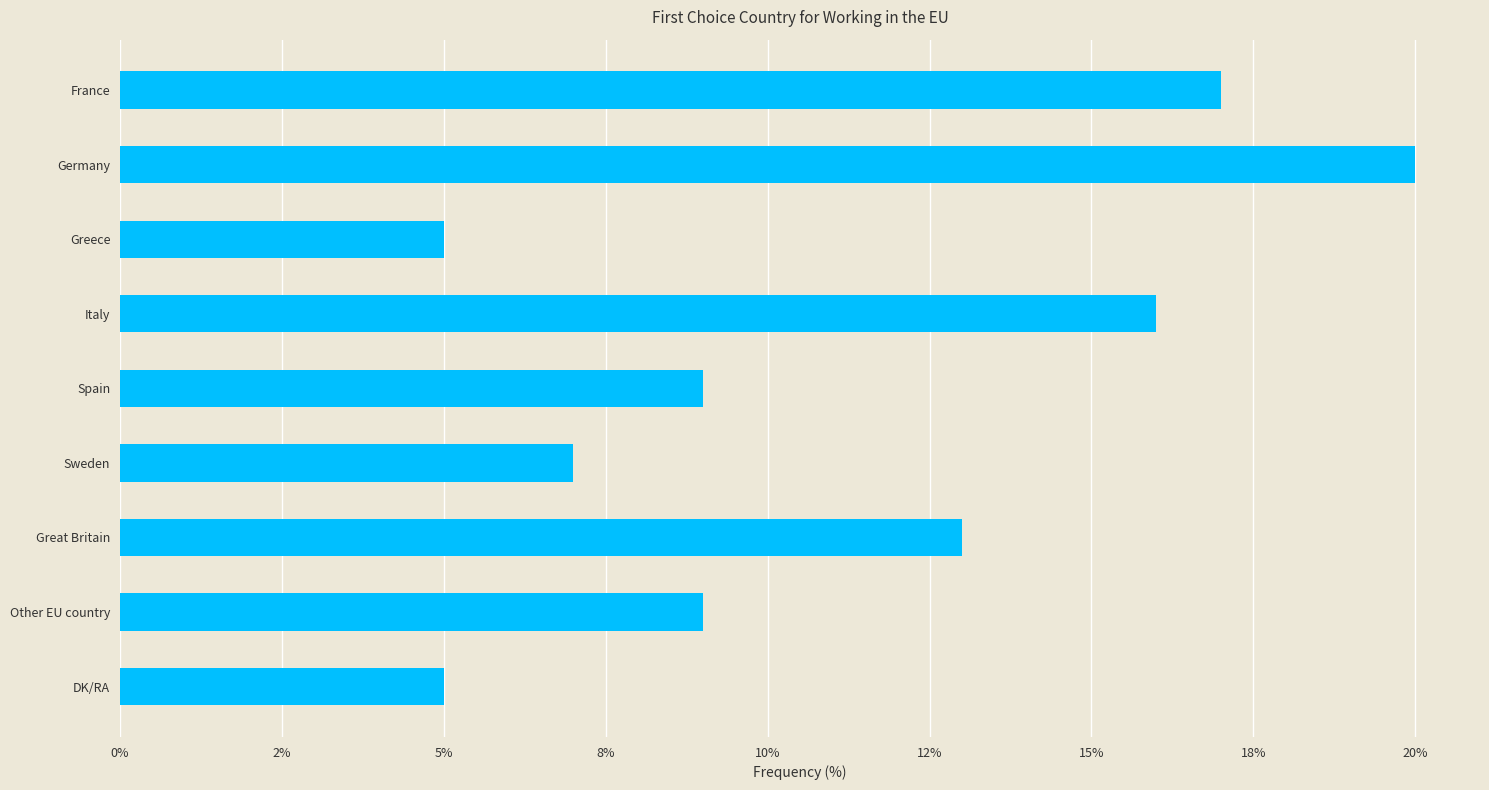

What is the difference between the maximum and minimum values?

15